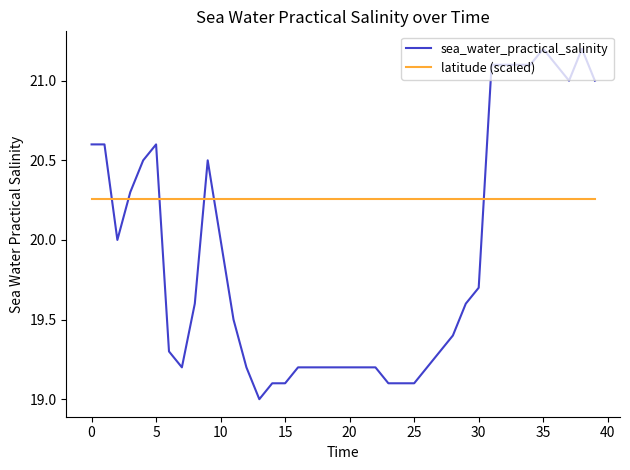

List the series in order of their peak value, highest first.

sea_water_practical_salinity, latitude (scaled)